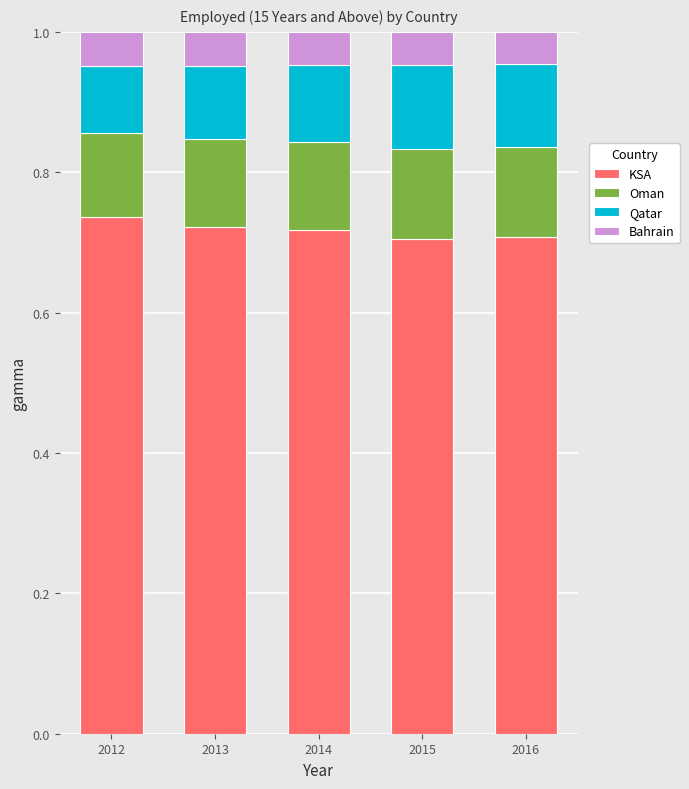

True or false: KSA has a value of 0.7 at 2014.

True